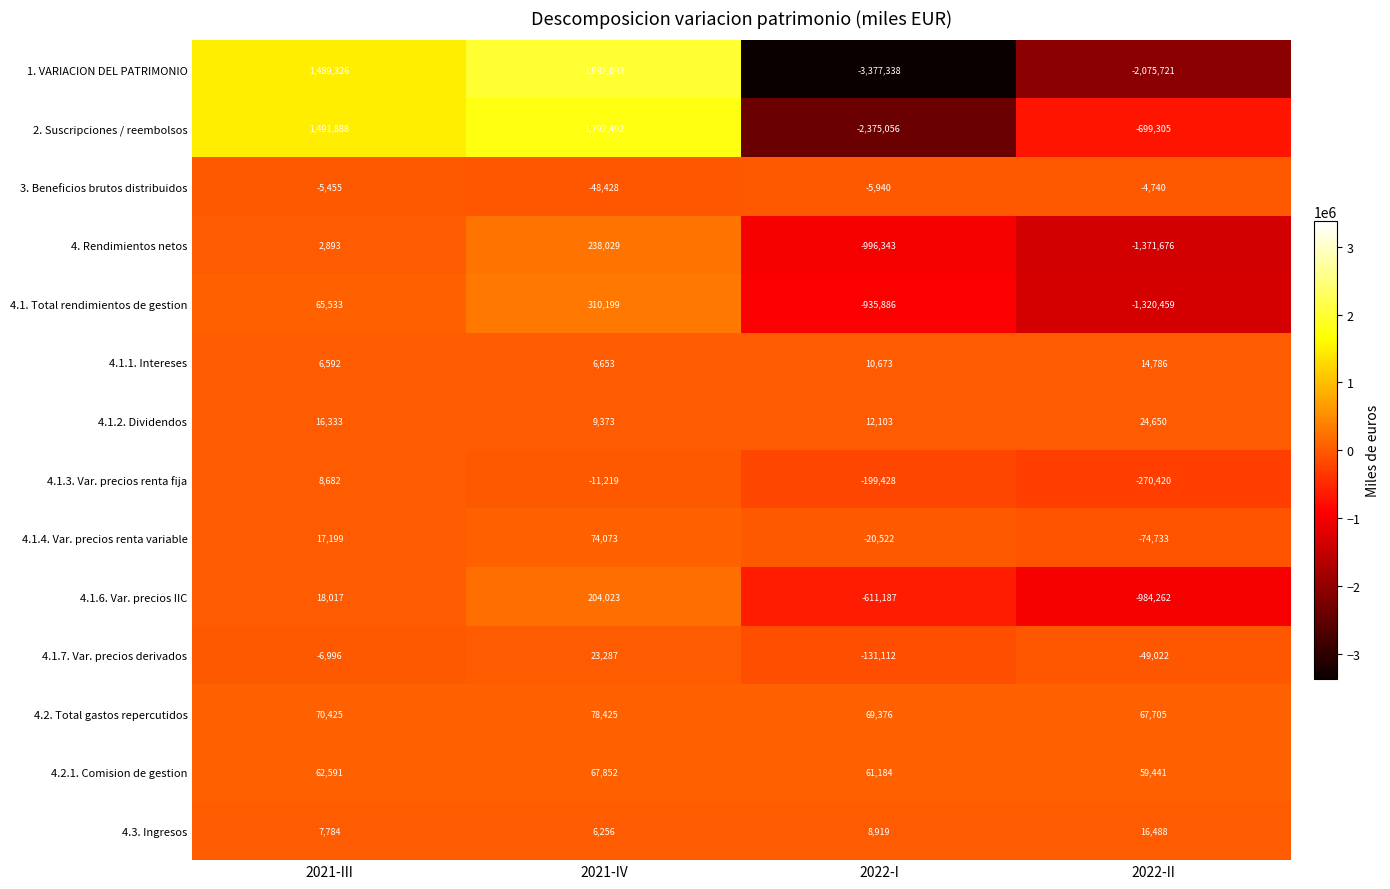

Rank the series at 2022-I from highest to lowest value.

4.2. Total gastos repercutidos, 4.2.1. Comision de gestion, 4.1.2. Dividendos, 4.1.1. Intereses, 4.3. Ingresos, 3. Beneficios brutos distribuidos, 4.1.4. Var. precios renta variable, 4.1.7. Var. precios derivados, 4.1.3. Var. precios renta fija, 4.1.6. Var. precios IIC, 4.1. Total rendimientos de gestion, 4. Rendimientos netos, 2. Suscripciones / reembolsos, 1. VARIACION DEL PATRIMONIO